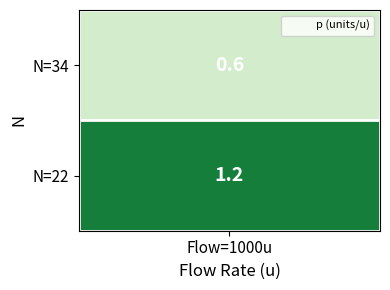

Reading right to left, what are all the values shown in this chart?

1.2	0.6